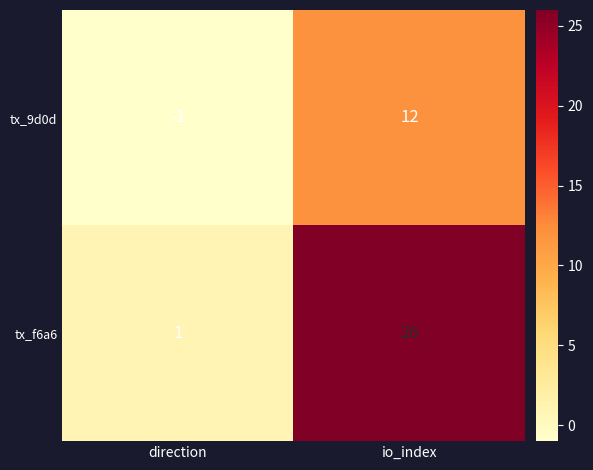

What is the approximate value of tx_f6a6 at io_index?

26